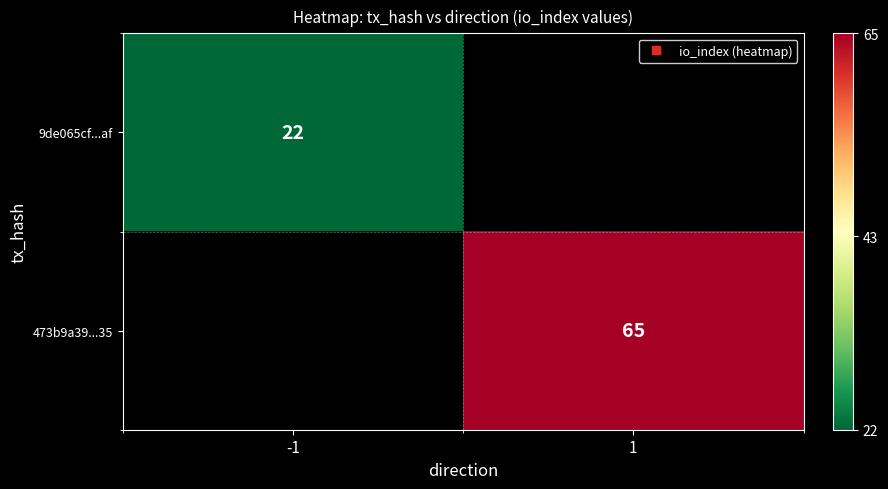

The 473b9a39...35 series shows -33 at -1. True or false?

False